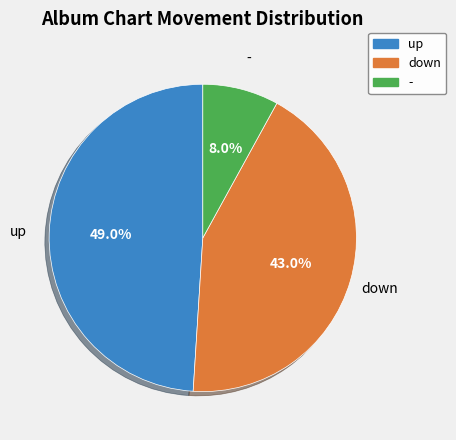

How many slices are in this pie chart?

3